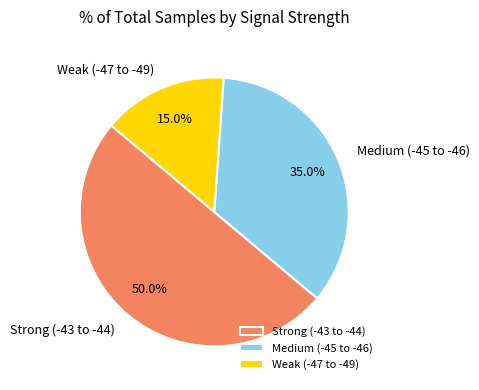

Rank the categories by value from highest to lowest.

Strong (-43 to -44), Medium (-45 to -46), Weak (-47 to -49)